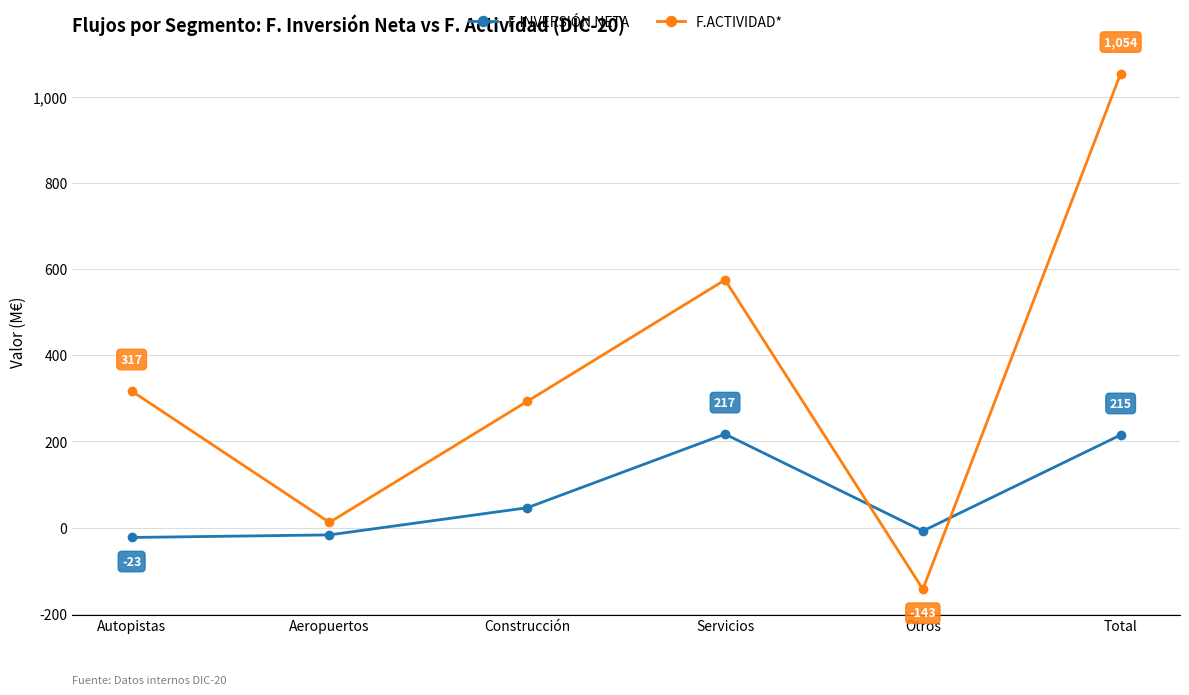

What are all the series names shown in the legend?

F.INVERSIÓN NETA, F.ACTIVIDAD*